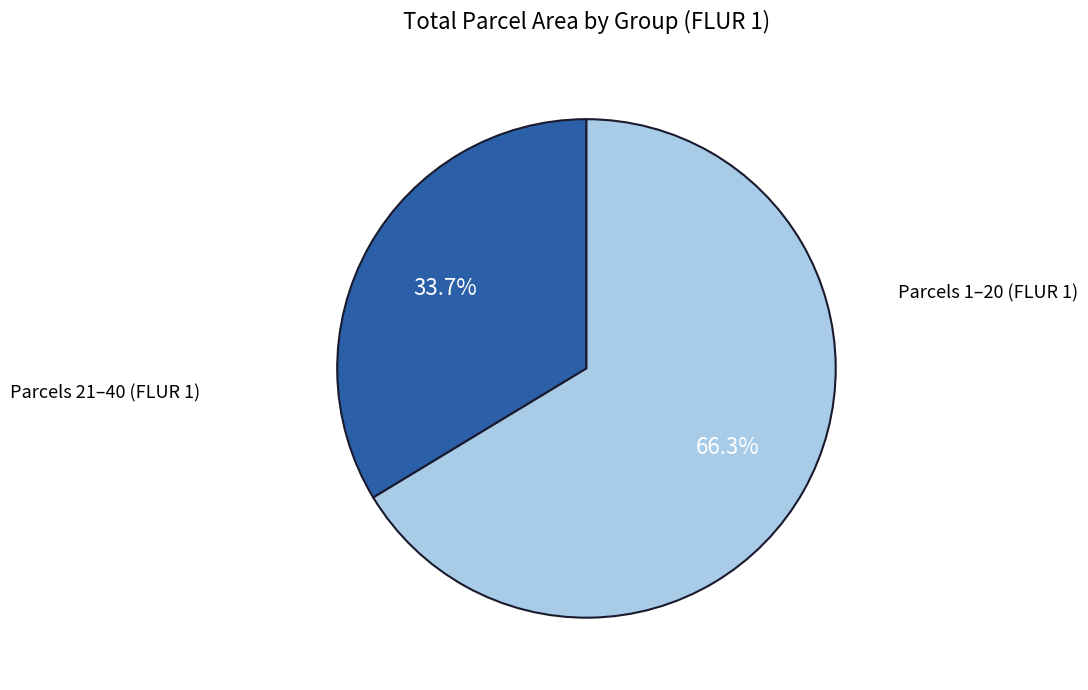

Is there a majority slice in this chart?

Yes